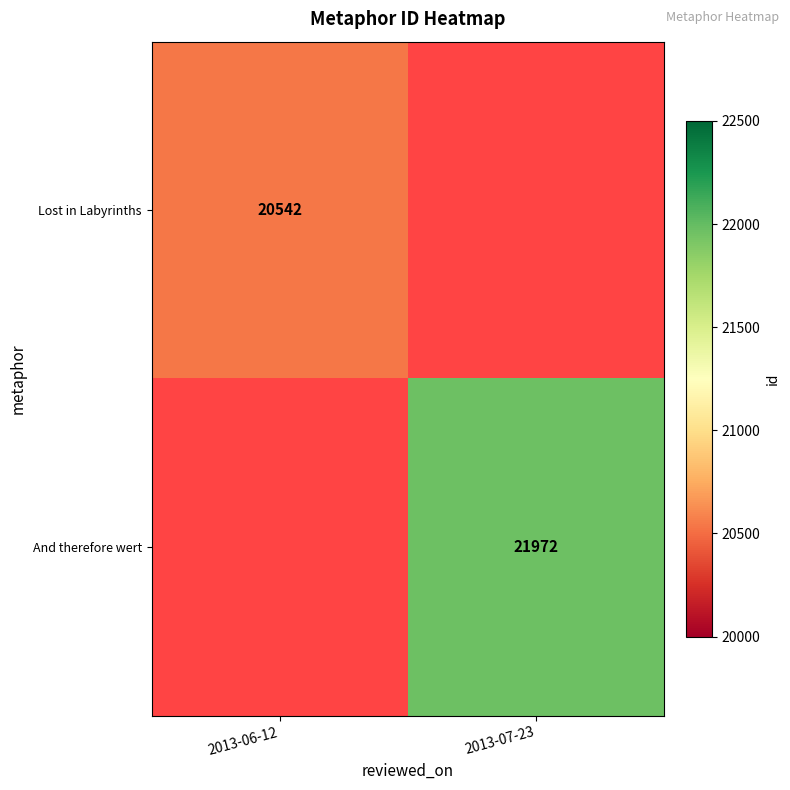

Which has a higher value, 2013-07-23 or 2013-06-12?

2013-06-12